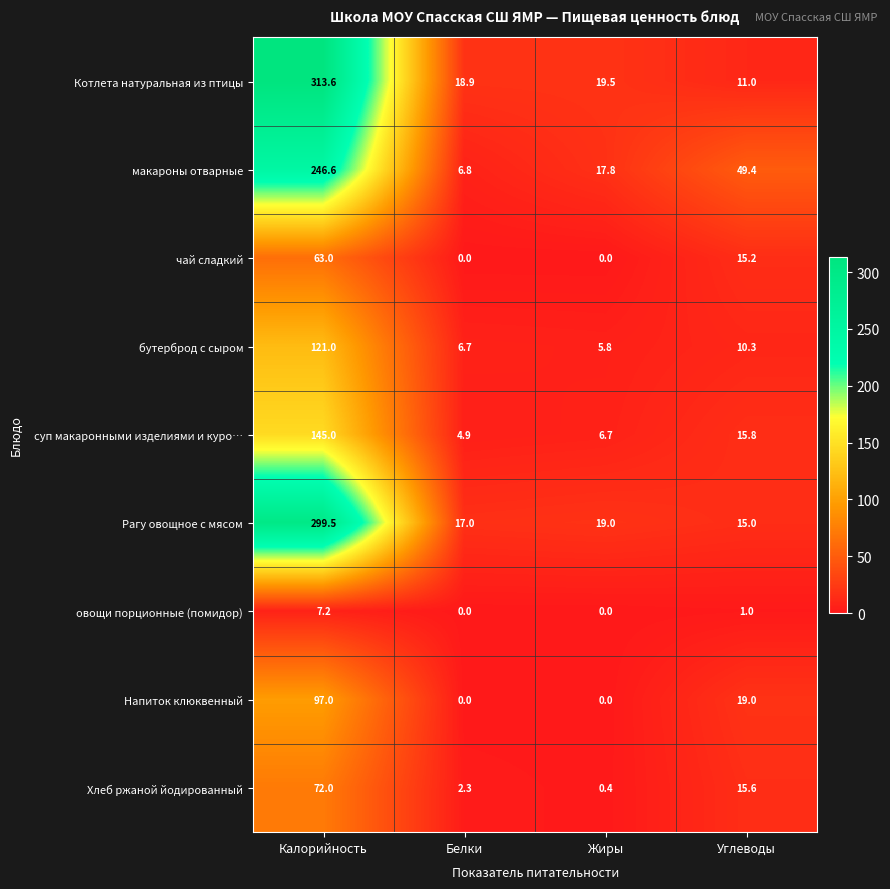

List the series in order of their peak value, highest first.

Котлета натуральная из птицы, Рагу овощное с мясом, макароны отварные, суп макаронными изделиями и куро…, бутерброд с сыром, Напиток клюквенный, Хлеб ржаной йодированный, чай сладкий, овощи порционные (помидор)